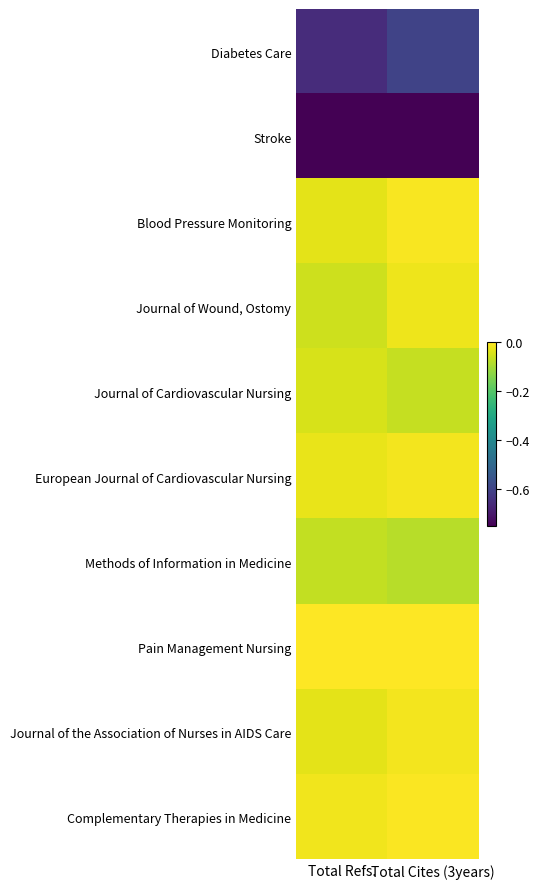

Rank the series at Total Refs. from highest to lowest value.

Pain Management Nursing, Complementary Therapies in Medicine, European Journal of Cardiovascular Nursing, Blood Pressure Monitoring, Journal of the Association of Nurses in AIDS Care, Journal of Cardiovascular Nursing, Journal of Wound, Ostomy, Methods of Information in Medicine, Diabetes Care, Stroke